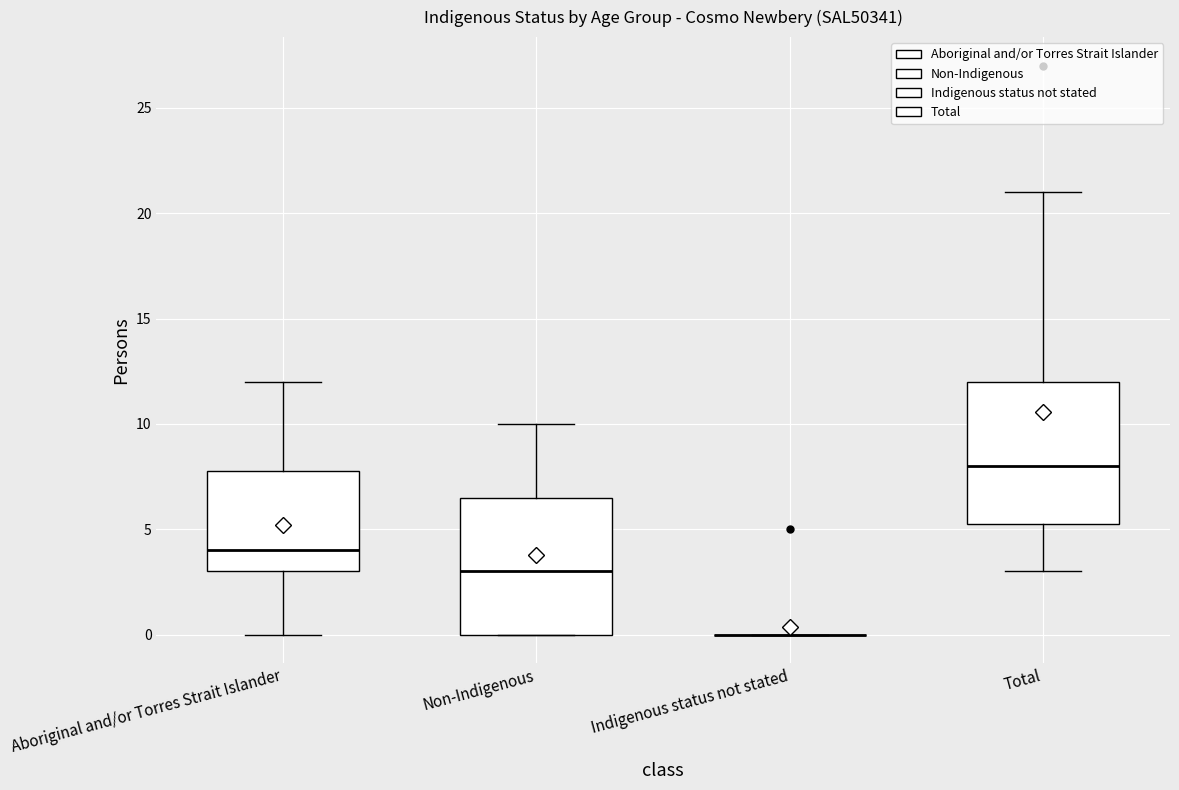

Reading left to right, read every box against the y-axis: the position of its median line, the range the box covers, and the ends of its whiskers. The values are not printed on the chart, so give them approximately, as read against the axis.

Aboriginal and/or Torres Strait Islander: median 4.0, box 3.0 to 8.0, whiskers 0.0 to 12.0
Non-Indigenous: median 3.0, box 0.0 to 6.5, whiskers 0.0 to 10.0
Indigenous status not stated: box collapsed to a line at 0.0, whiskers 0.0 to 0.0
Total: median 8.0, box 5.5 to 12.0, whiskers 3.0 to 21.0